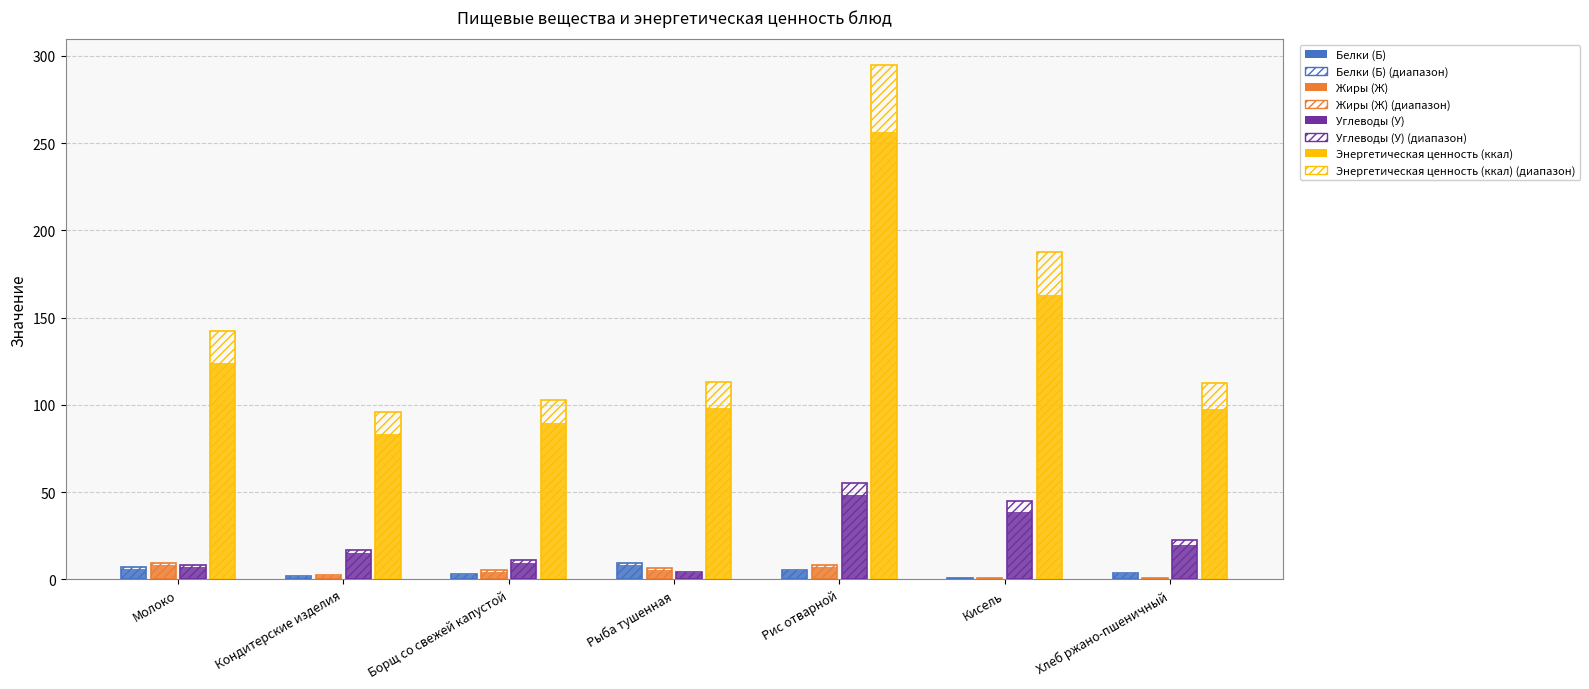

What is the spread (max minus min) of values at Кондитерские изделия?

81.8